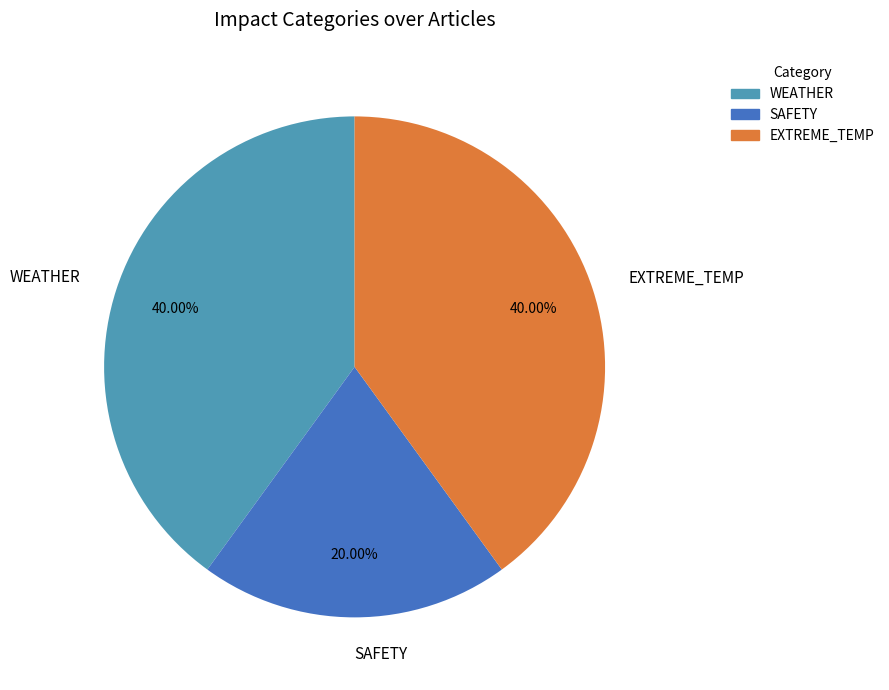

Which has a higher value, SAFETY or WEATHER?

WEATHER